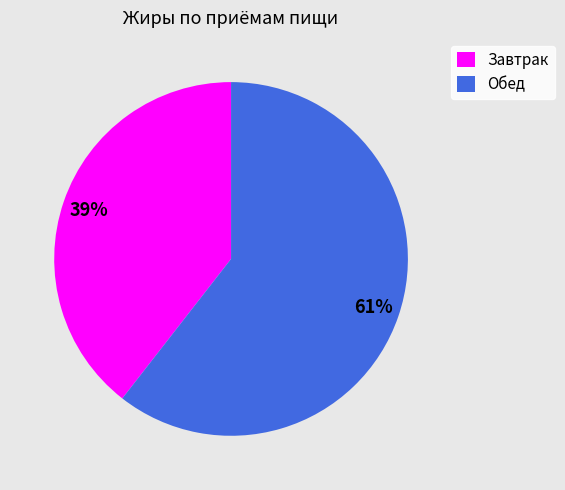

True or false: Обед accounts for 68% of the total.

False